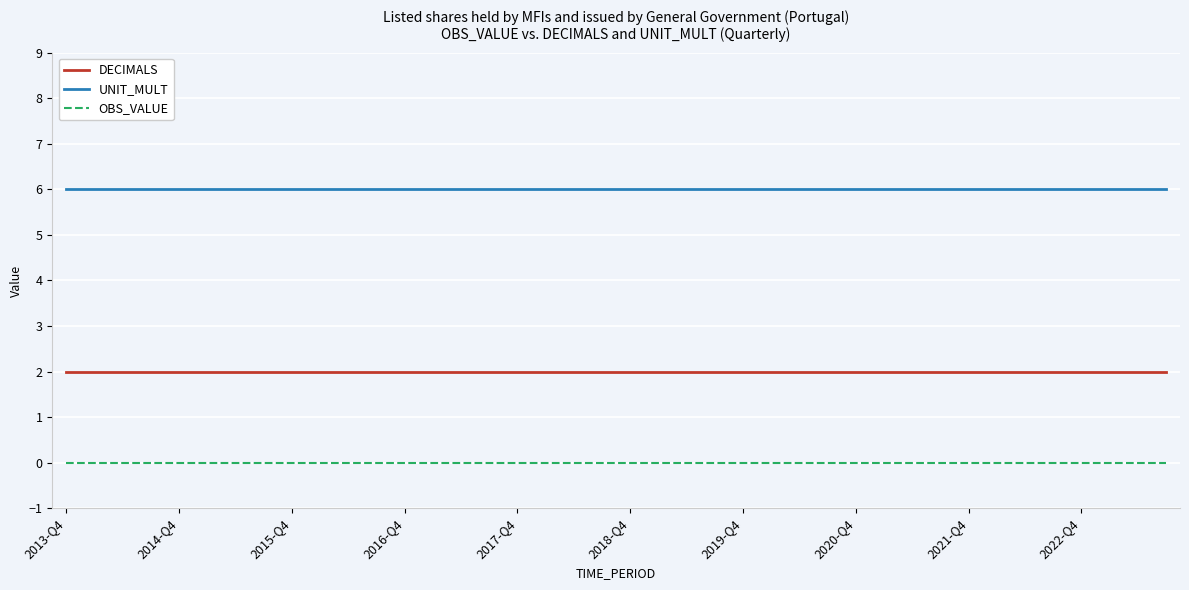

List the series in order of their peak value, highest first.

UNIT_MULT, DECIMALS, OBS_VALUE